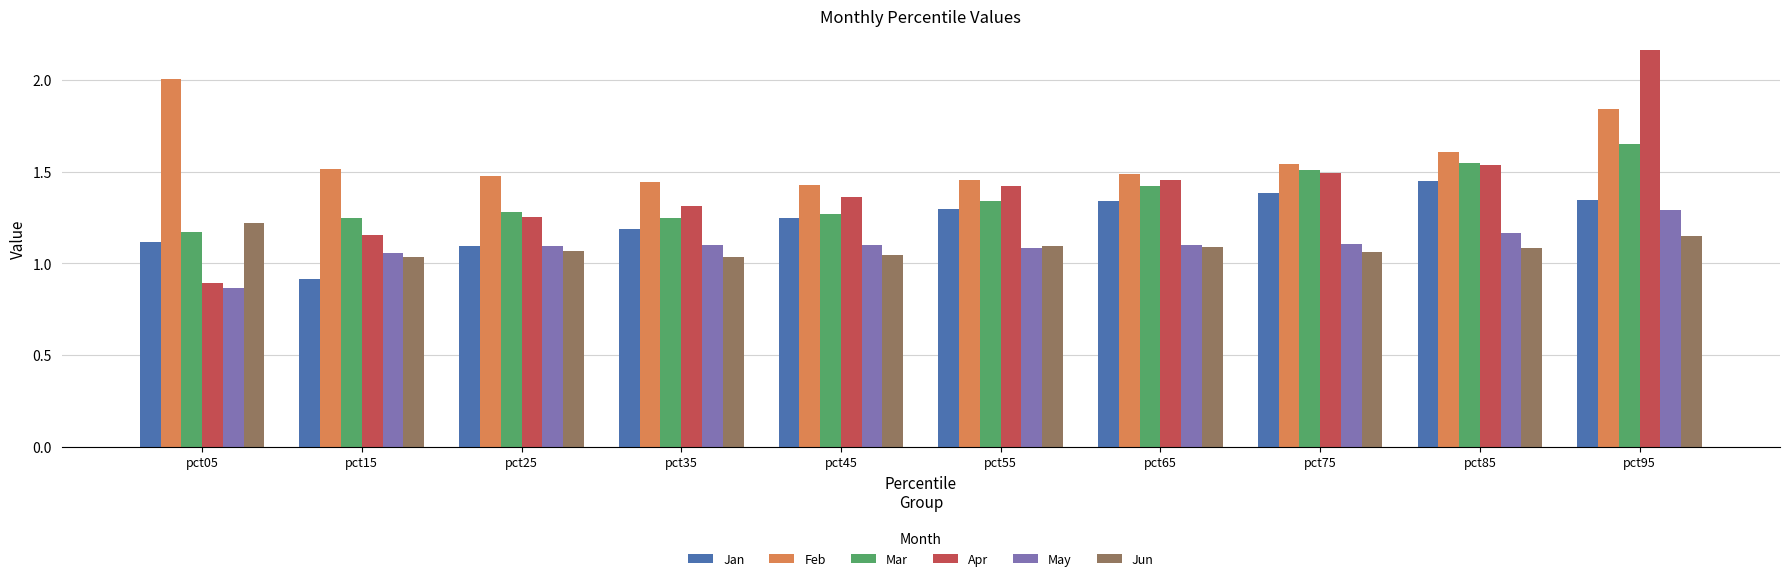

What are all the series names shown in the legend?

Jan, Feb, Mar, Apr, May, Jun